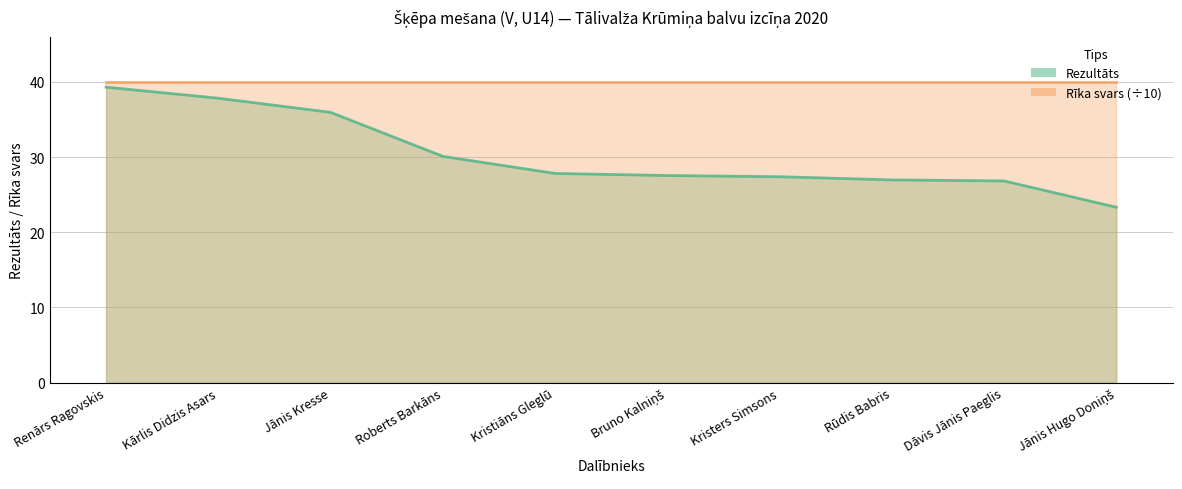

What is the minimum value shown in the chart?

23.3